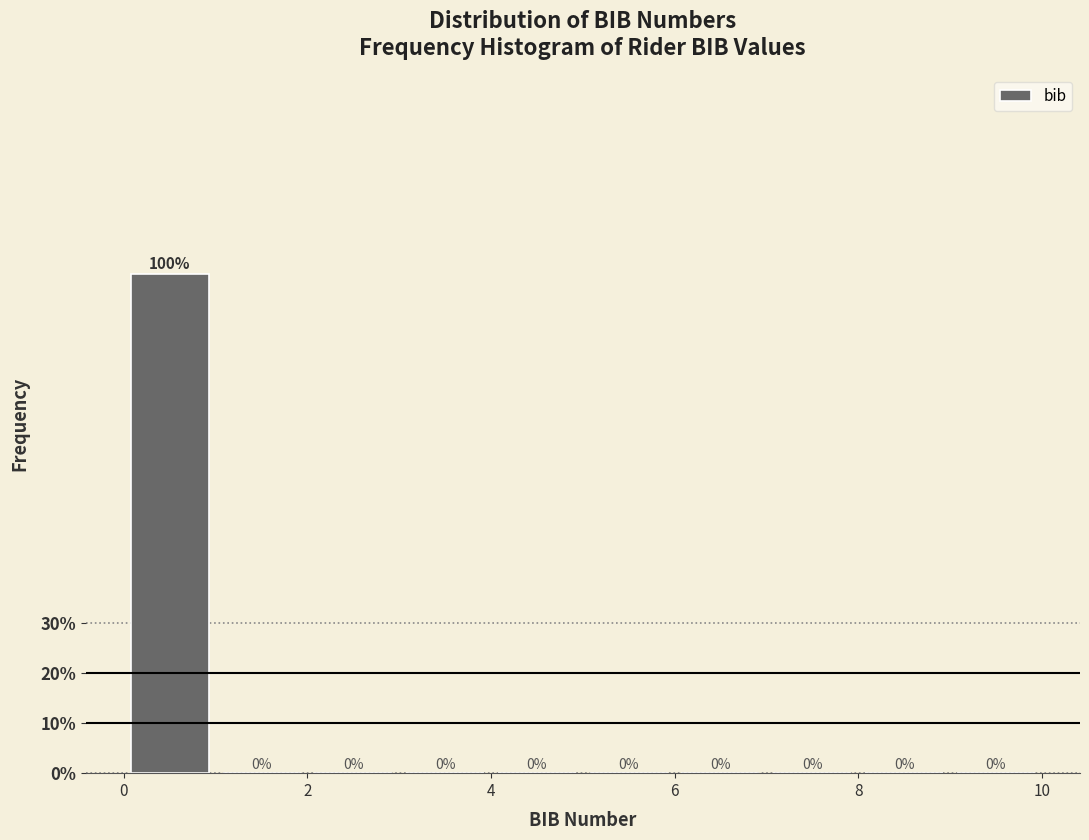

What is the height of the bar covering 0 to 1 on the x-axis?

100